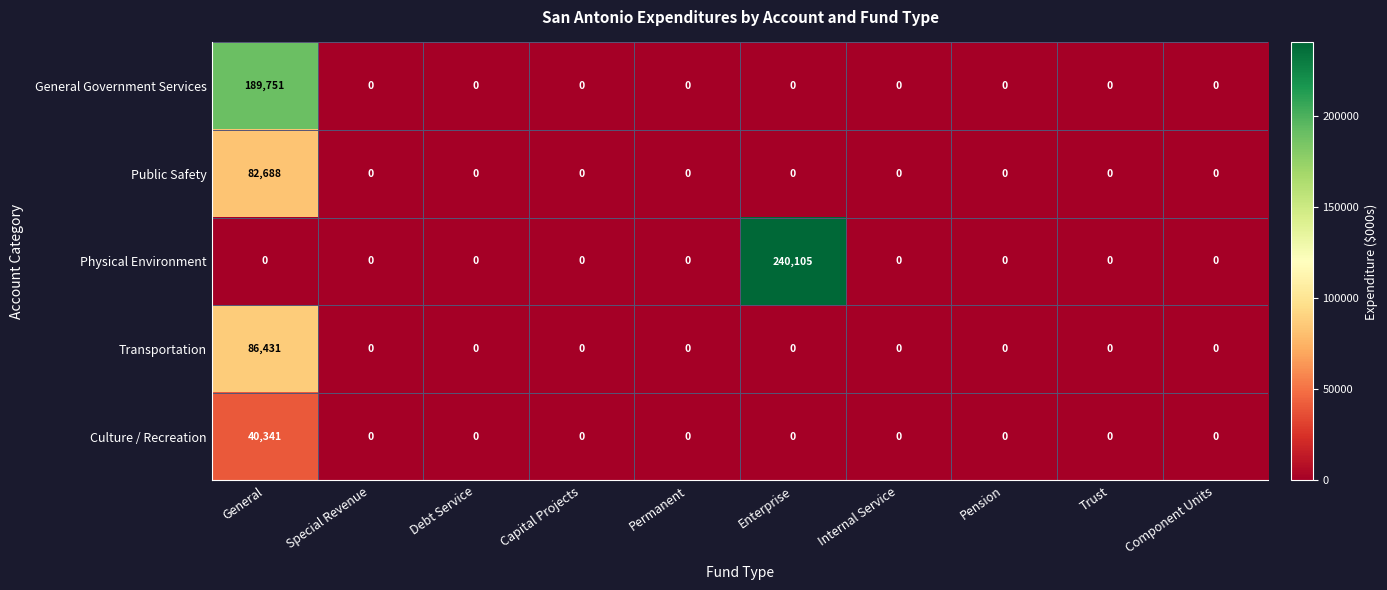

Which series has the largest total across all categories?

Physical Environment